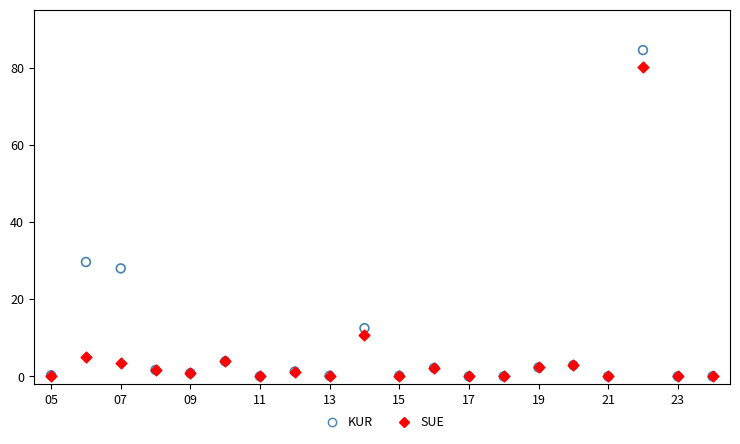

Across all series, what Y value is closest to 42?

29.6